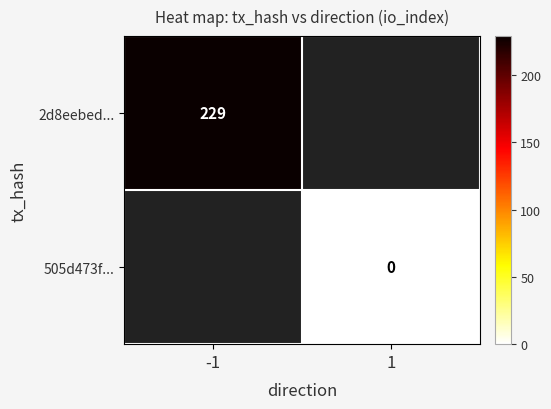

Which category has the lowest value in the 505d473f... series?

-1